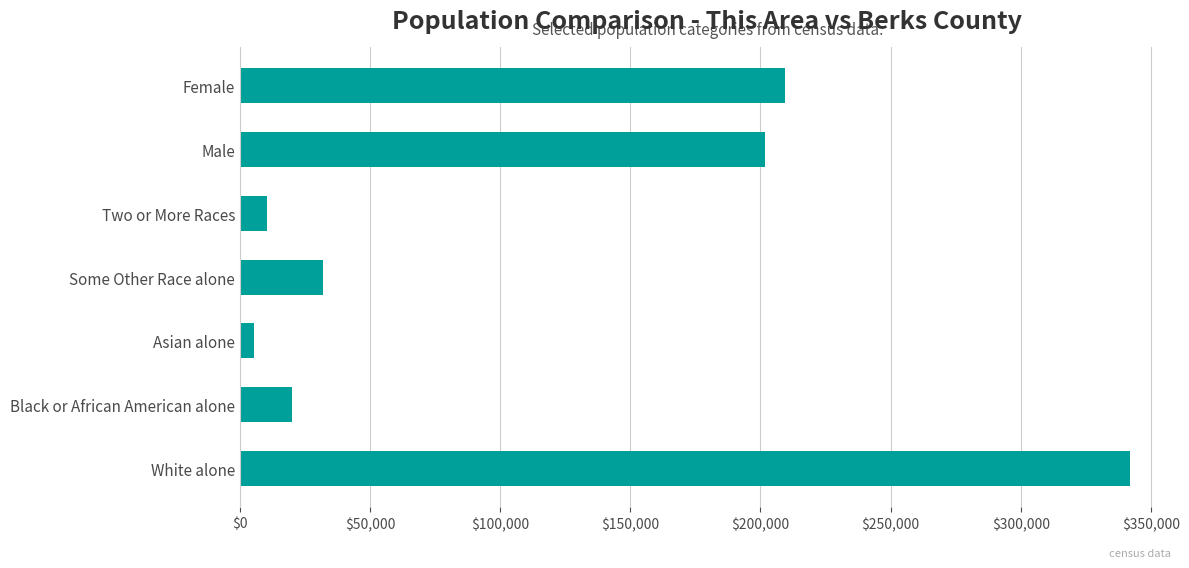

How many values are below 32101?

3